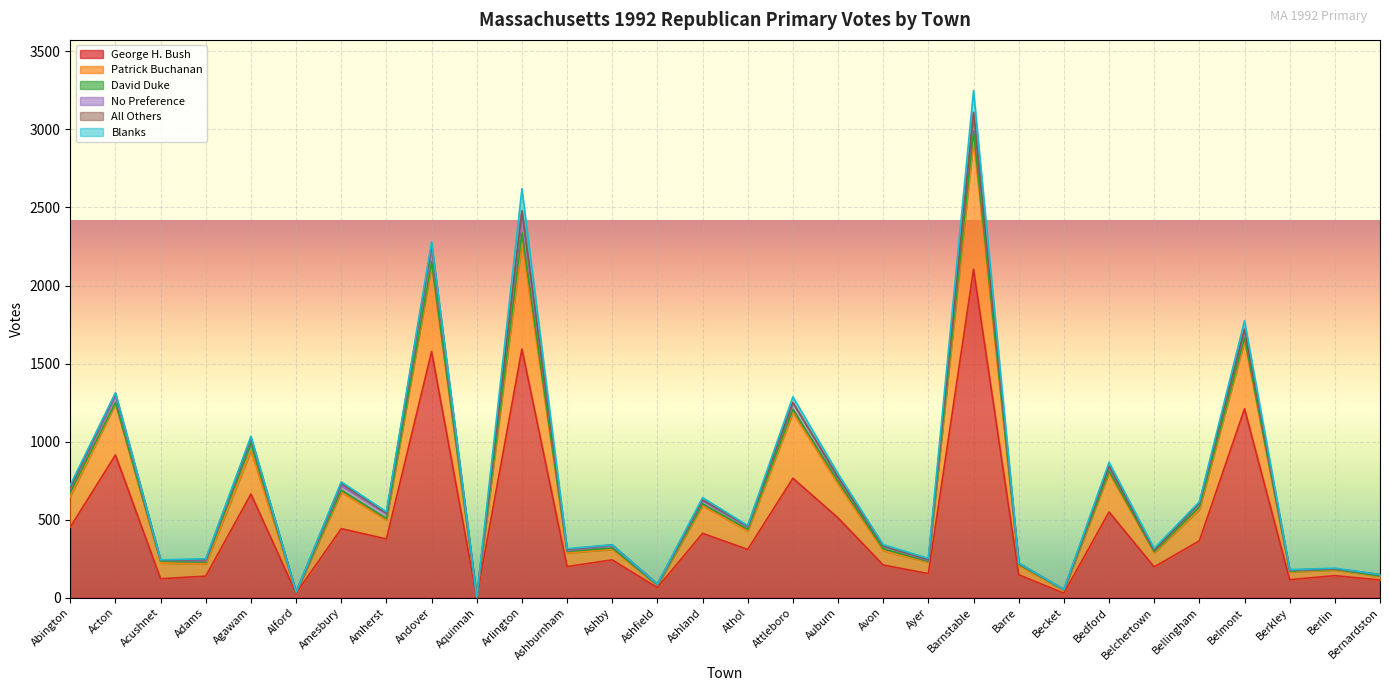

Reading left to right, list all the values displayed in this chart.

George H. Bush: 452	914	121	138	664	28	442	376	1577	2	1593	199	242	64	412	309	765	511	209	154	2104	147	28	549	197	364	1210	115	141	113
Patrick Buchanan: 197	328	101	77	277	6	233	121	550	1	687	88	67	15	177	117	420	216	92	73	829	59	19	251	90	202	435	51	36	23
David Duke: 26	9	13	13	50	0	14	10	25	0	56	9	9	1	12	12	22	18	12	5	57	8	2	12	7	15	22	4	4	3
No Preference: 27	41	5	8	29	1	29	31	92	1	133	6	15	3	20	15	42	25	18	6	108	7	2	30	10	25	51	4	4	8
All Others: 4	18	0	8	5	1	14	3	17	1	11	7	5	4	7	5	2	1	0	6	12	0	1	1	0	2	2	3	0	1
Blanks: 15	2	2	5	9	0	10	9	19	0	140	5	0	0	13	4	36	23	9	7	139	1	0	24	12	6	54	2	4	0